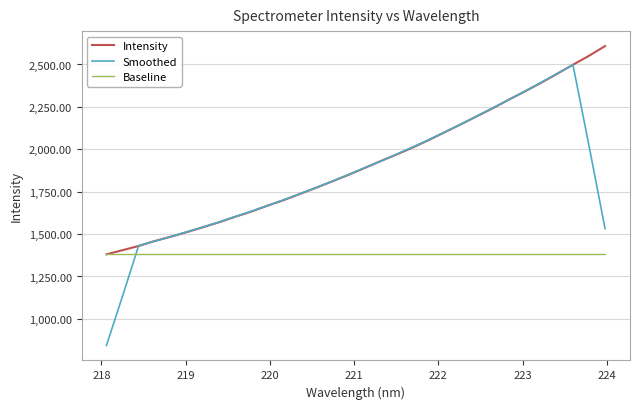

Which series has the largest range (max minus min)?

Smoothed